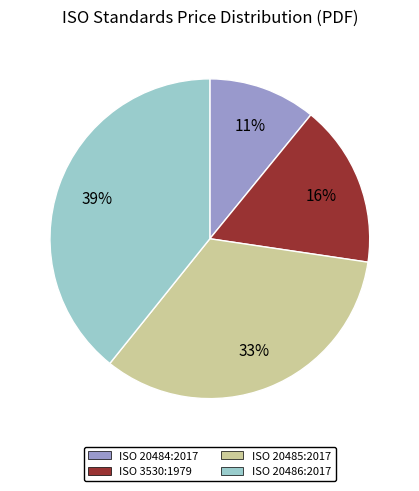

Rank the categories by value from lowest to highest.

ISO 20484:2017, ISO 3530:1979, ISO 20485:2017, ISO 20486:2017